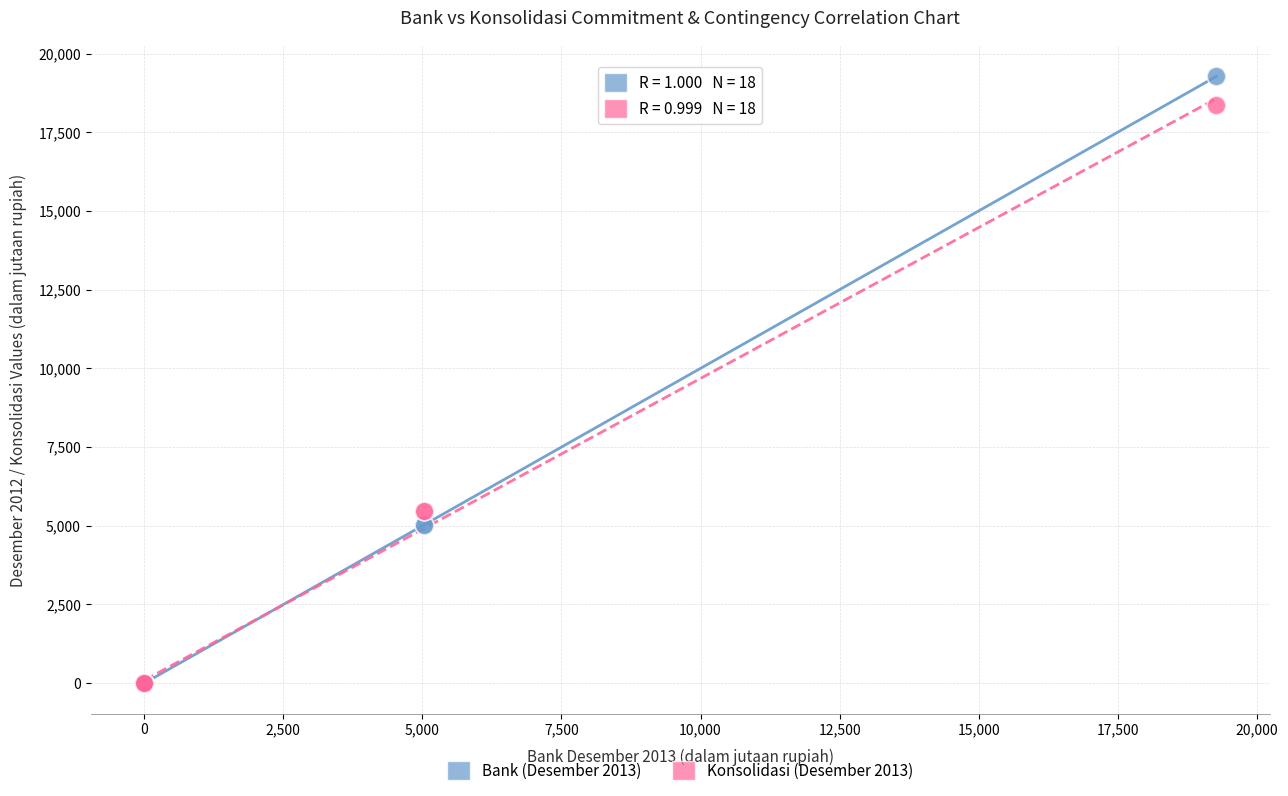

What are all the series names shown in the legend?

Bank (Desember 2013), Konsolidasi (Desember 2013)